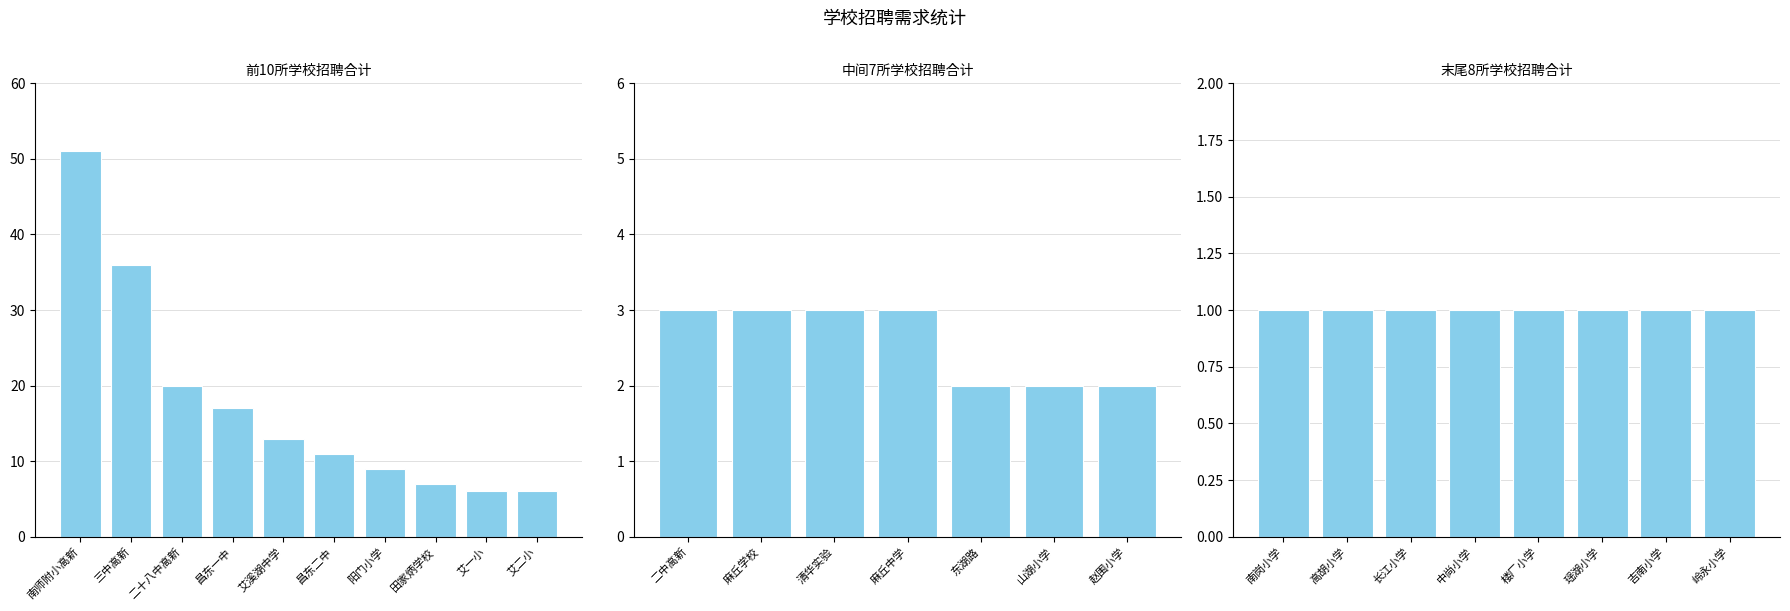

Rank the categories by value from lowest to highest.

南岗小学, 高胡小学, 长江小学, 中尚小学, 楼厂小学, 瑶湖小学, 吉南小学, 岭永小学, 东湖路, 山湖小学, 赵围小学, 二中高新, 麻丘学校, 清华实验, 麻丘中学, 艾一小, 艾二小, 田家炳学校, 阳门小学, 昌东二中, 艾溪湖中学, 昌东一中, 二十八中高新, 三中高新, 南师附小高新